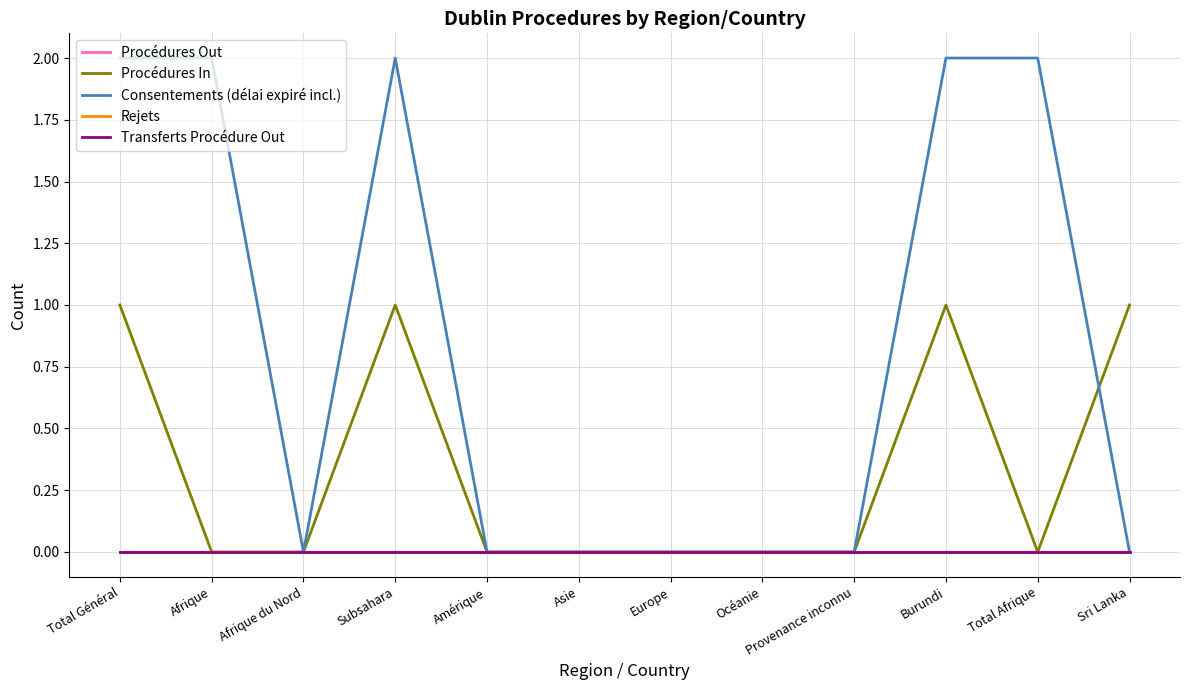

How many lines are shown in the chart?

5